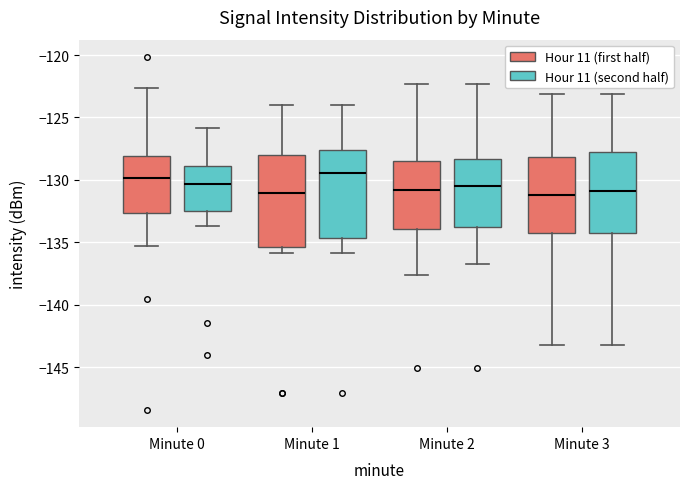

Where is the lower edge of the box for Minute 3 (Hour 11 (second half)) on the y-axis? The values are not printed on the chart, so give them approximately, as read against the axis.

-134.0